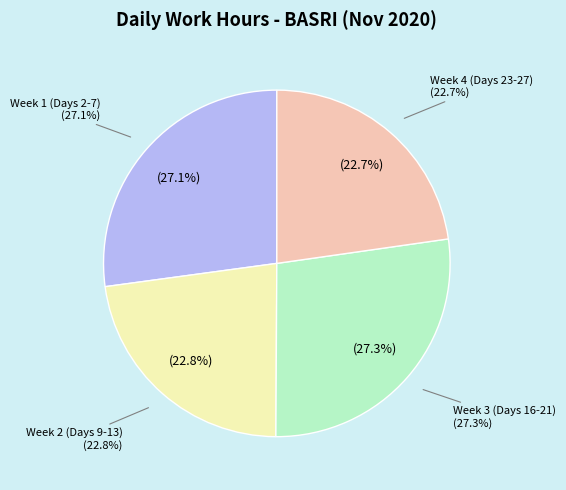

Is there a majority slice in this chart?

No